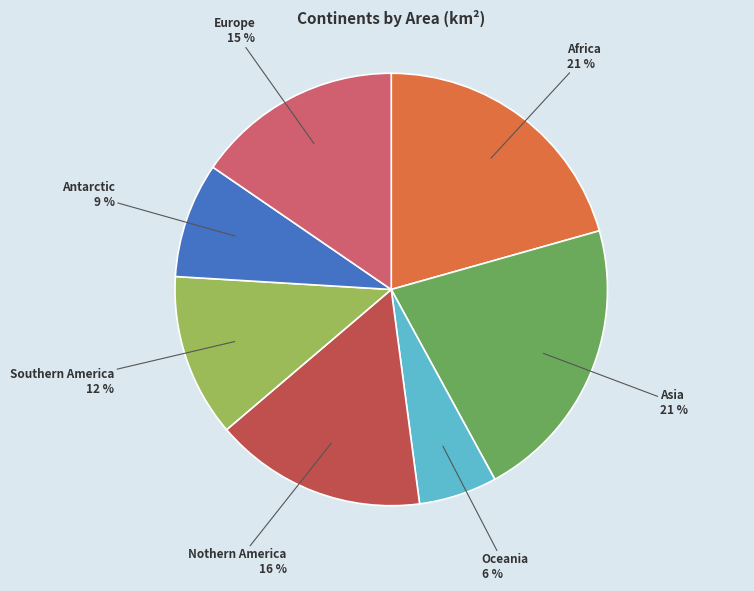

Does any single category account for the majority?

No